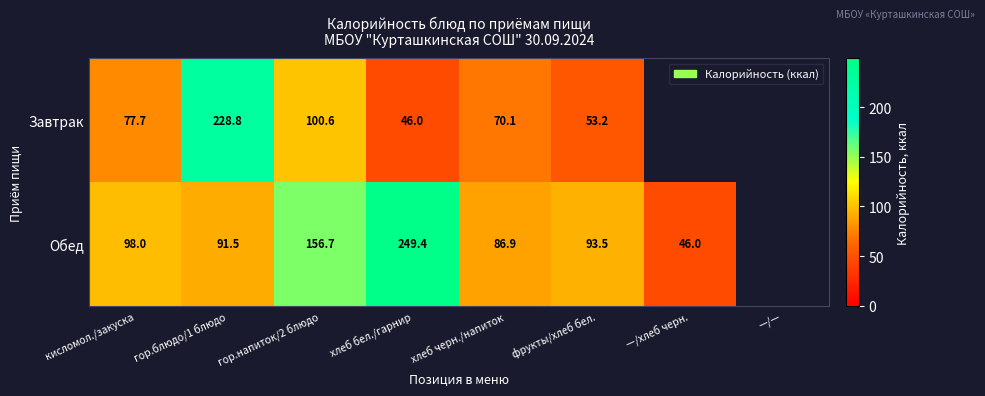

Count the number of data series in this chart.

2